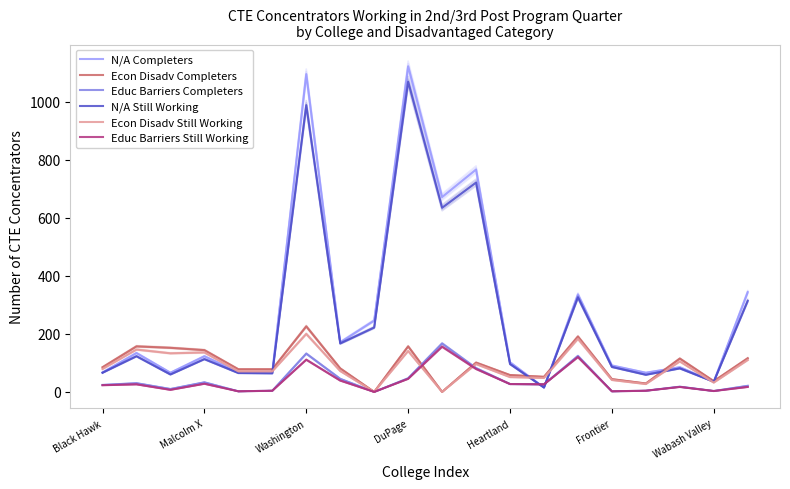

Where does the N/A Completers series first go above 123?

Malcolm X